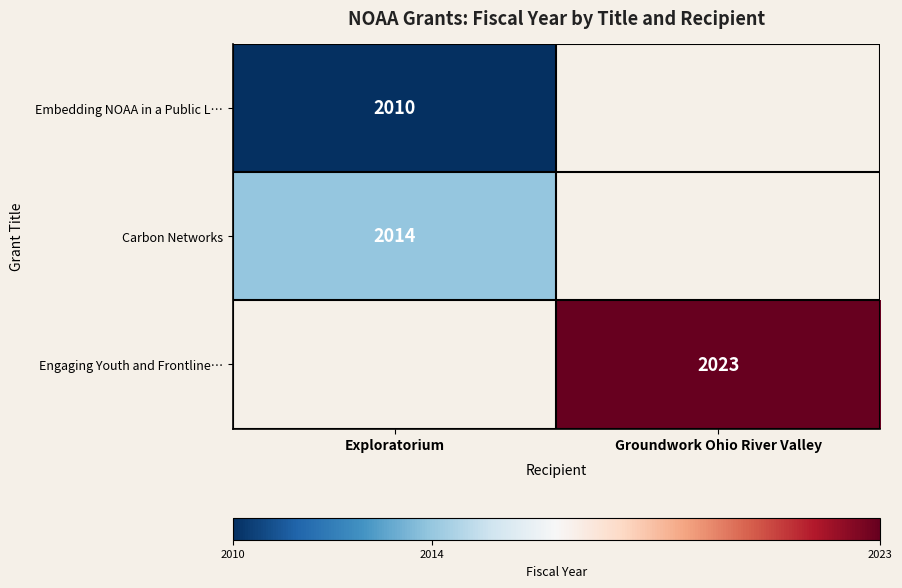

Which category has the highest value across all series?

Groundwork Ohio River Valley